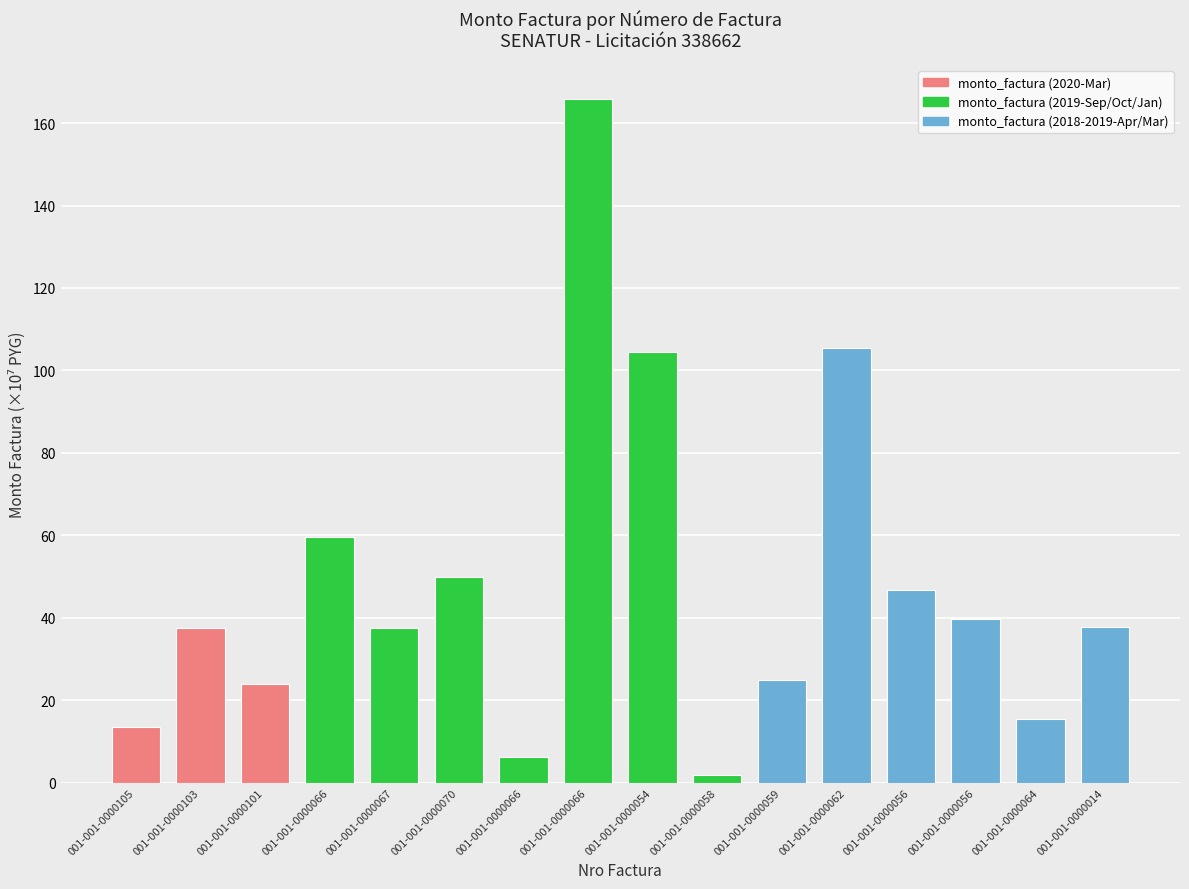

Does the chart contain stacked bars?

No